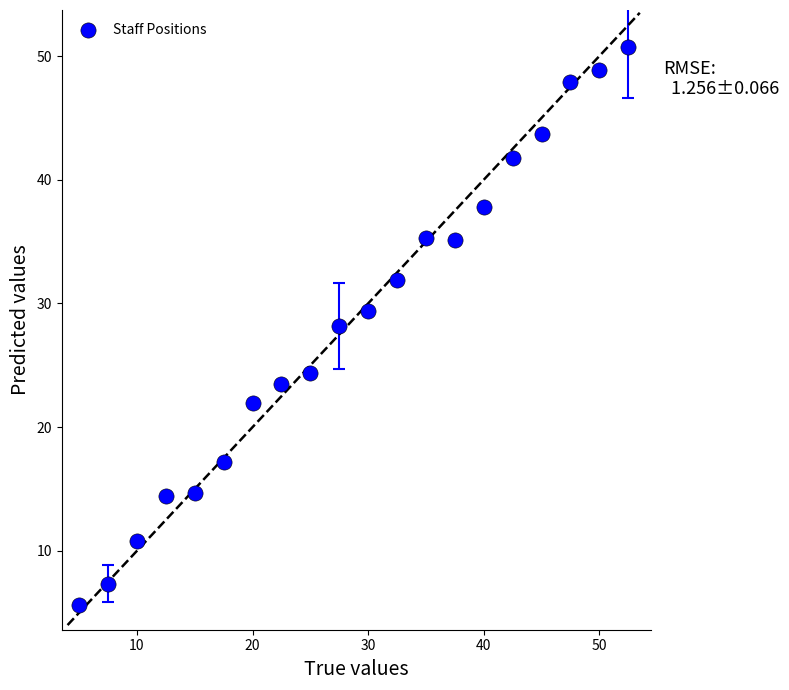

What is the range of Y values (max minus min)?

45.1